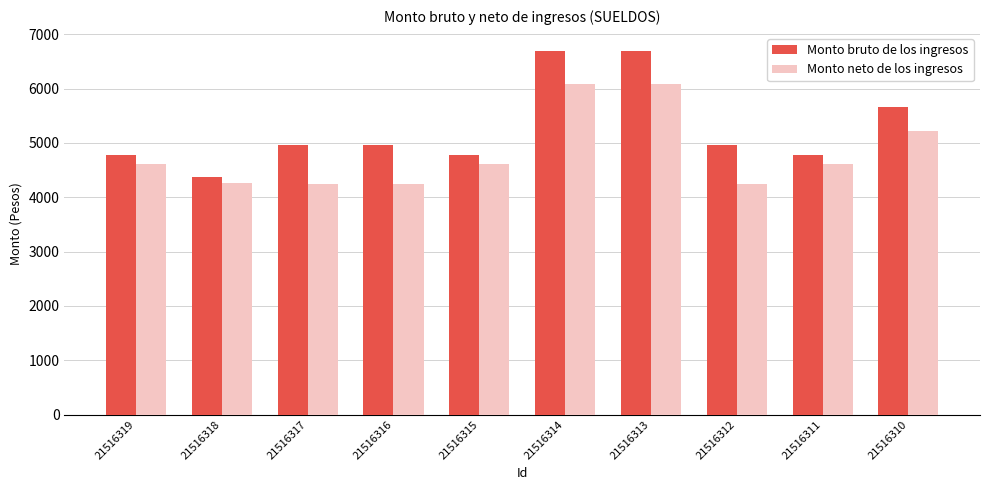

Rank the series by their average value, from highest to lowest.

Monto bruto de los ingresos, Monto neto de los ingresos